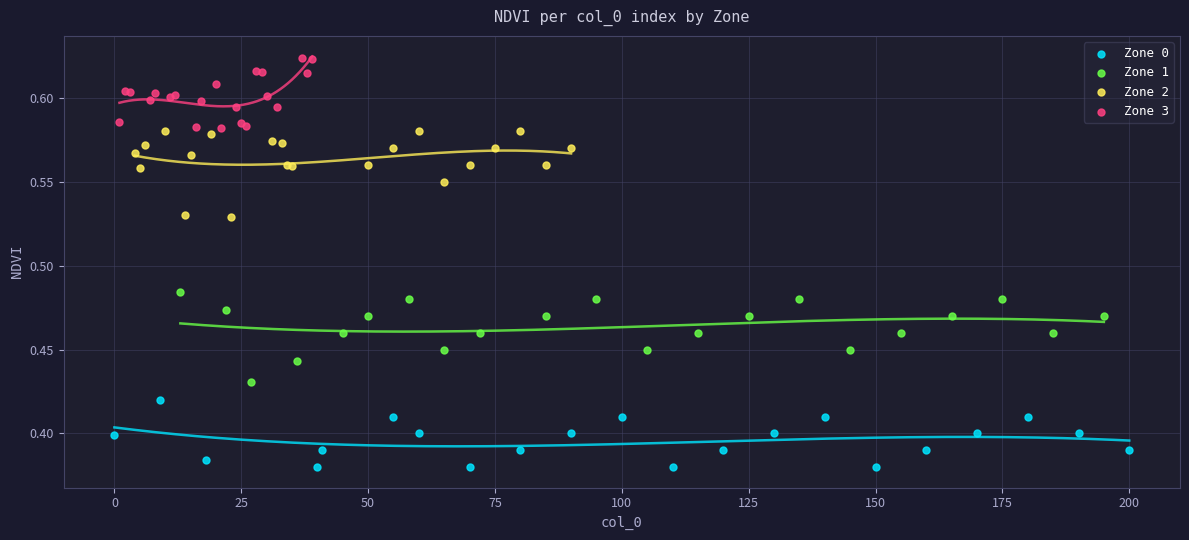

Which series reaches the maximum Y coordinate?

Zone 3